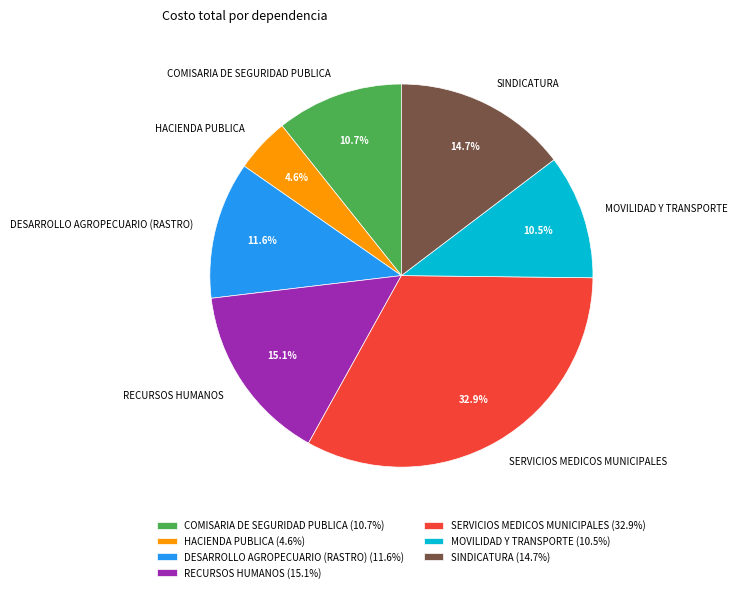

To the nearest percent, what is the average slice percentage?

14%